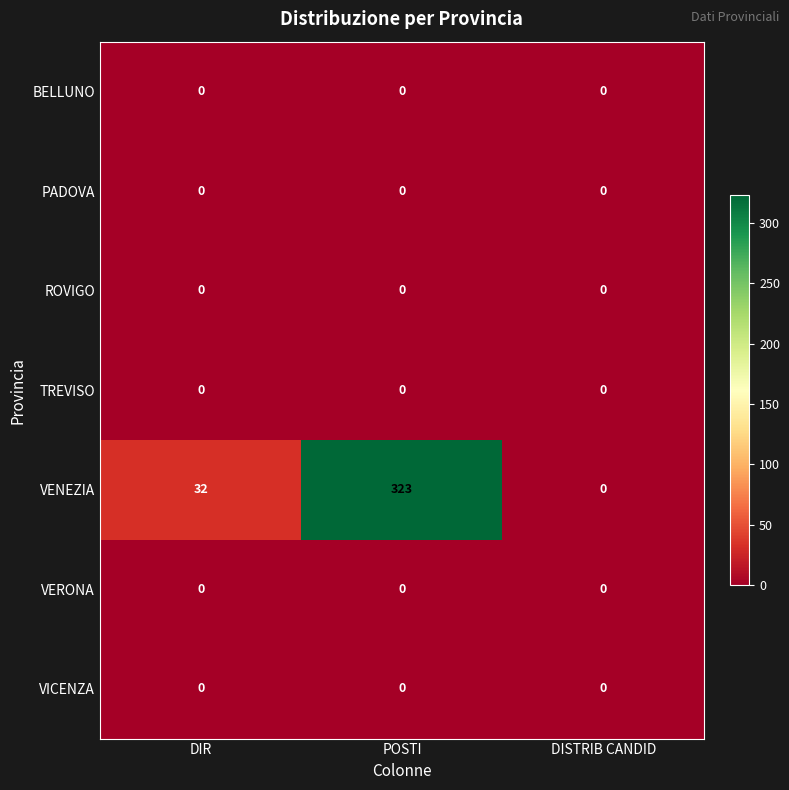

What is the difference between the highest and lowest values at POSTI?

323